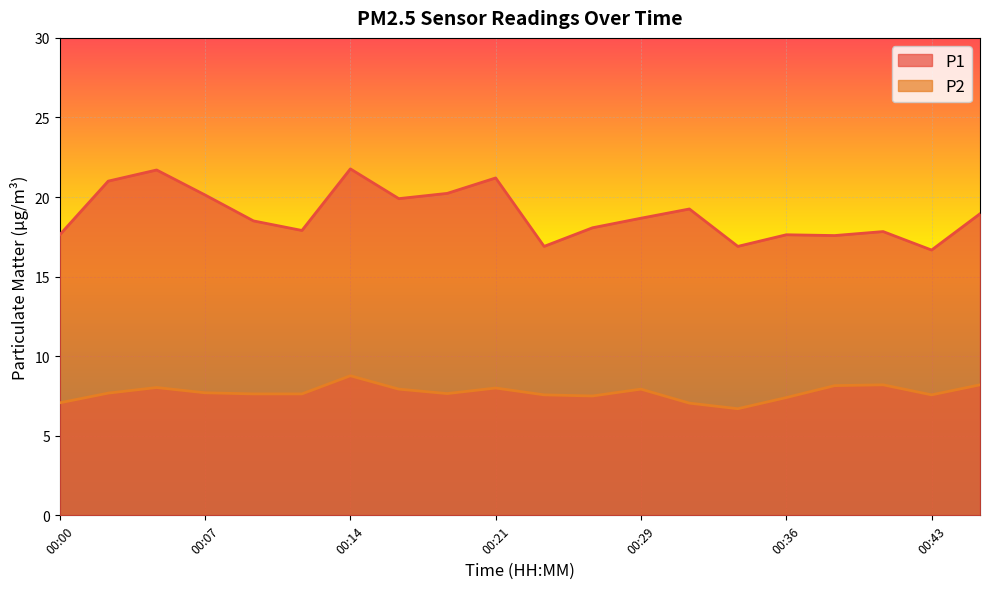

Reading left to right, transcribe all the data shown in this chart.

P1: 17.6	21.0	21.7	20.1	18.5	17.9	21.8	19.9	20.2	21.2	16.9	18.1	18.7	19.2	16.9	17.6	17.6	17.8	16.7	18.9
P2: 7.1	7.7	8.0	7.7	7.6	7.6	8.8	7.9	7.7	8.0	7.6	7.5	7.9	7.0	6.7	7.4	8.2	8.2	7.6	8.2